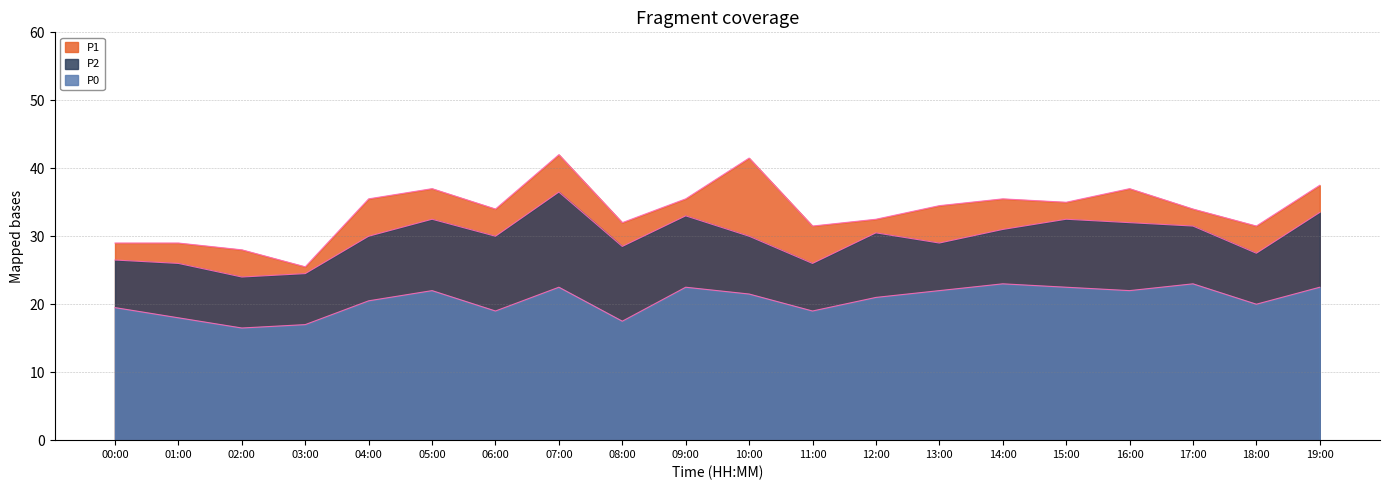

True or false: P1 and P2 cross at least once.

False